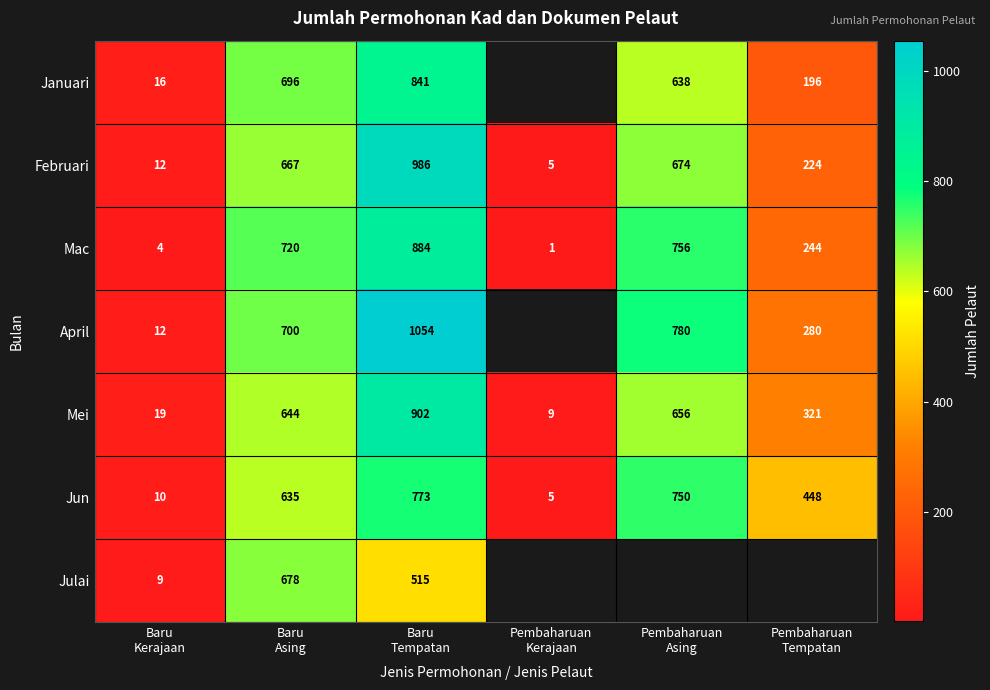

What is the highest value of the Mei series?

902